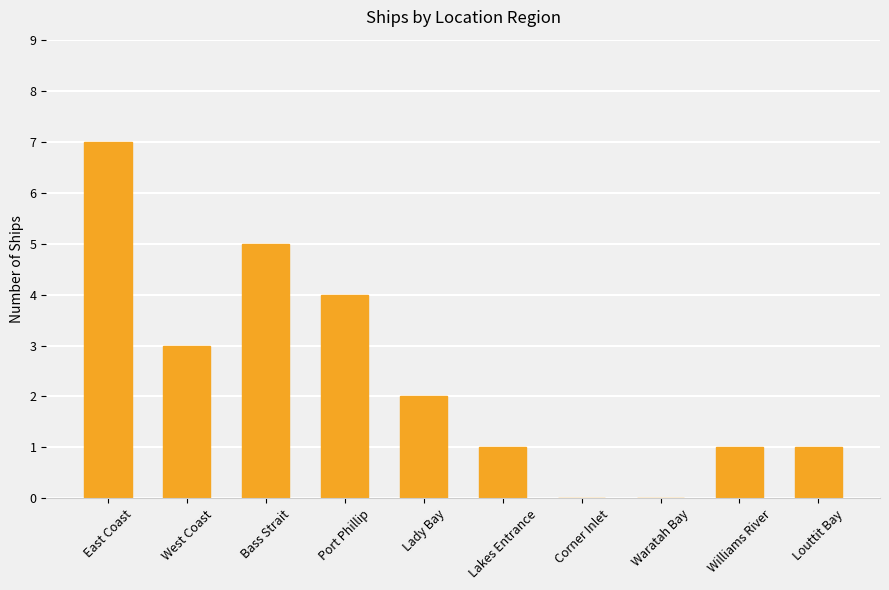

Does the chart contain stacked bars?

No